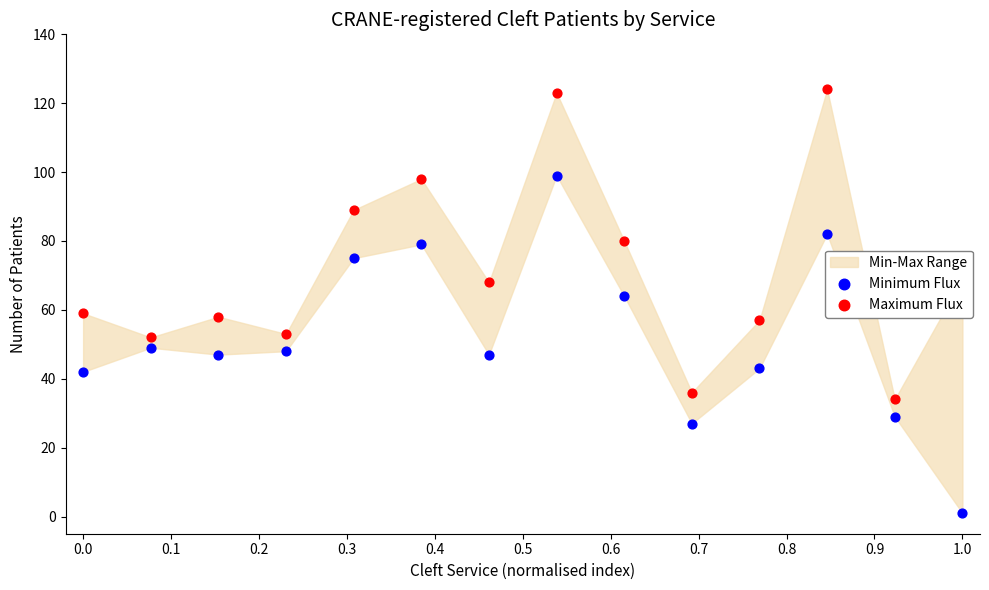

What is the total value across all series at 0.0?

101